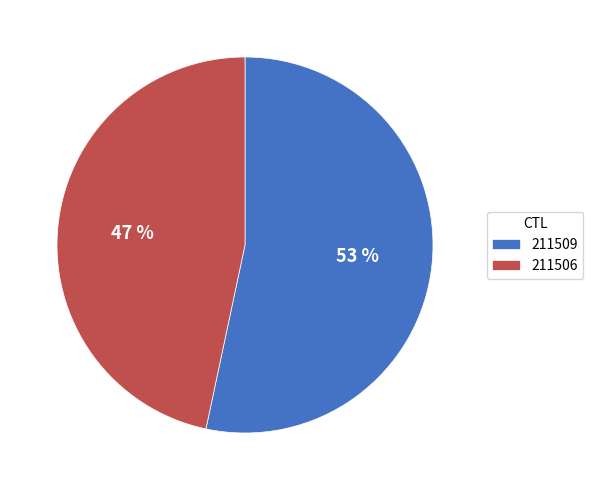

What is the majority slice?

211509